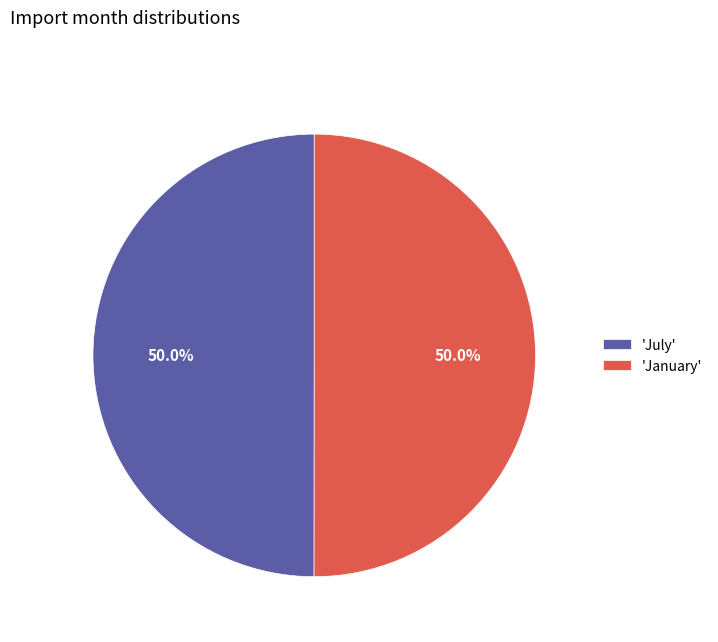

What percentage do 'July' and 'January' together represent?

100.0%